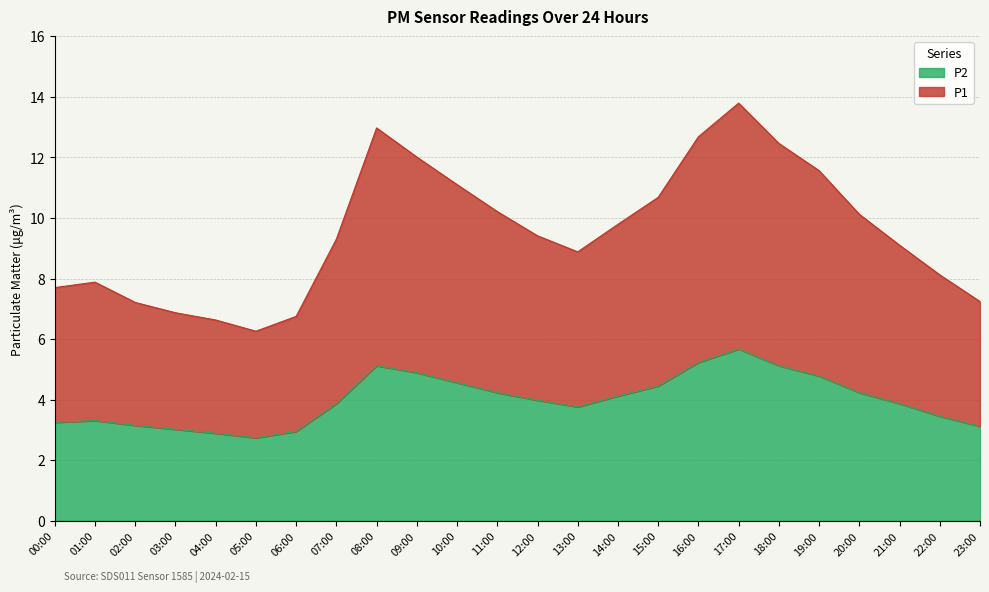

Is the value of P2 at 11:00 greater than the value of P1 at 15:00?

No